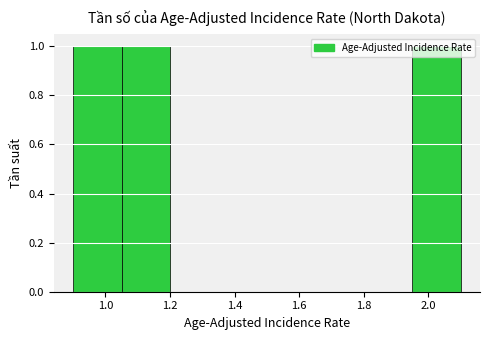

Reading left to right, list every bar in this chart as the range it spans on the x-axis followed by its height. Neither the bar edges nor the heights are printed on the chart, so give them approximately, as read against the axes.

0.90 to 1.05: 1
1.05 to 1.20: 1
1.20 to 1.35: 0
1.35 to 1.50: 0
1.50 to 1.65: 0
1.65 to 1.80: 0
1.80 to 1.95: 0
1.95 to 2.10: 1